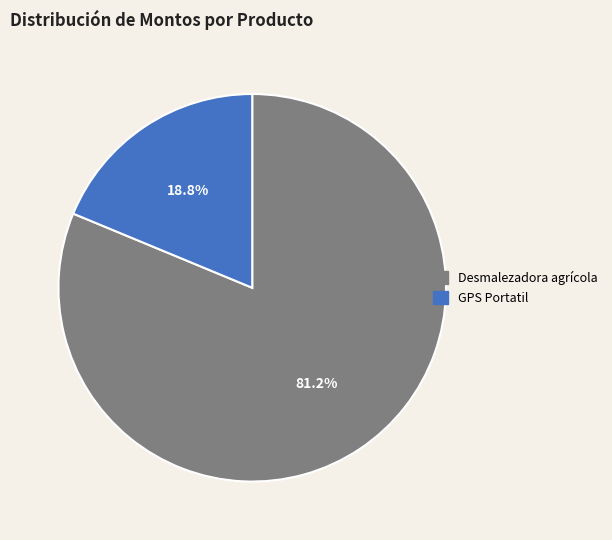

Combined, what portion of the pie is GPS Portatil and Desmalezadora agrícola?

100.0%